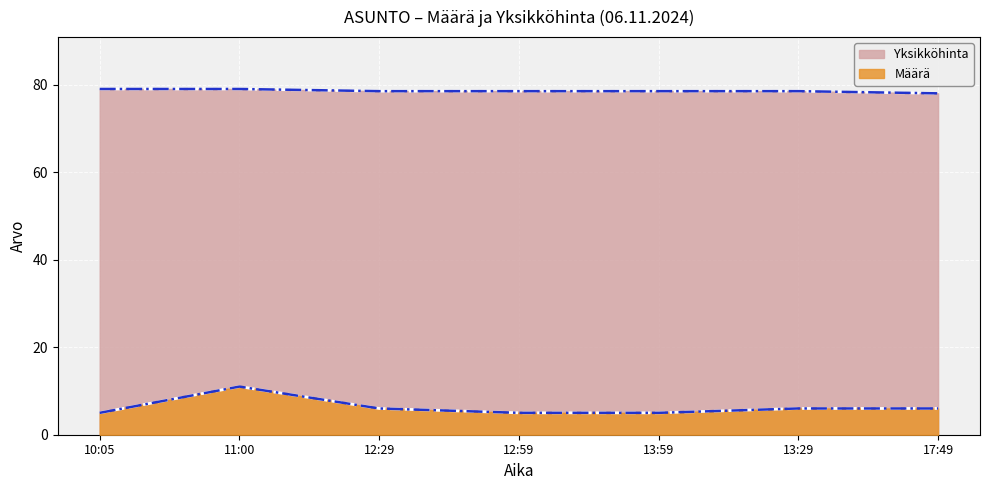

What value does the Määrä series have at 17:49?

6.0